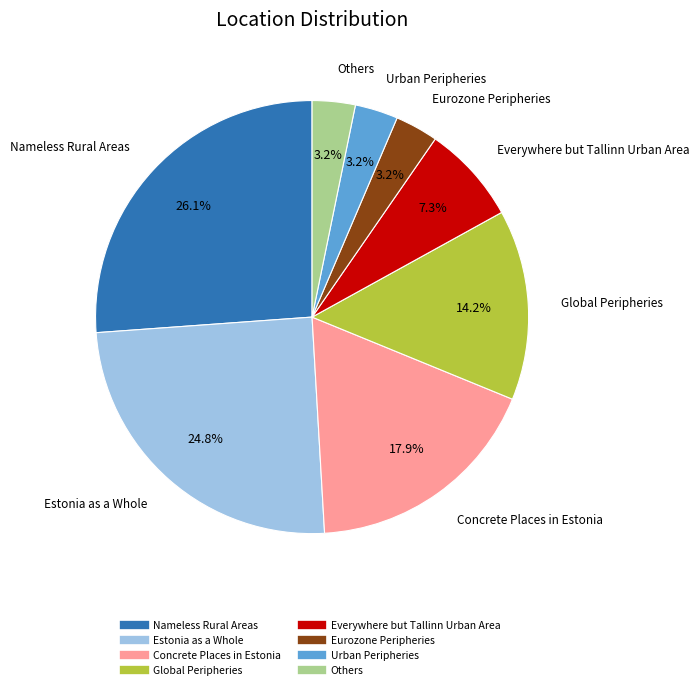

How many segments does this pie chart have?

8